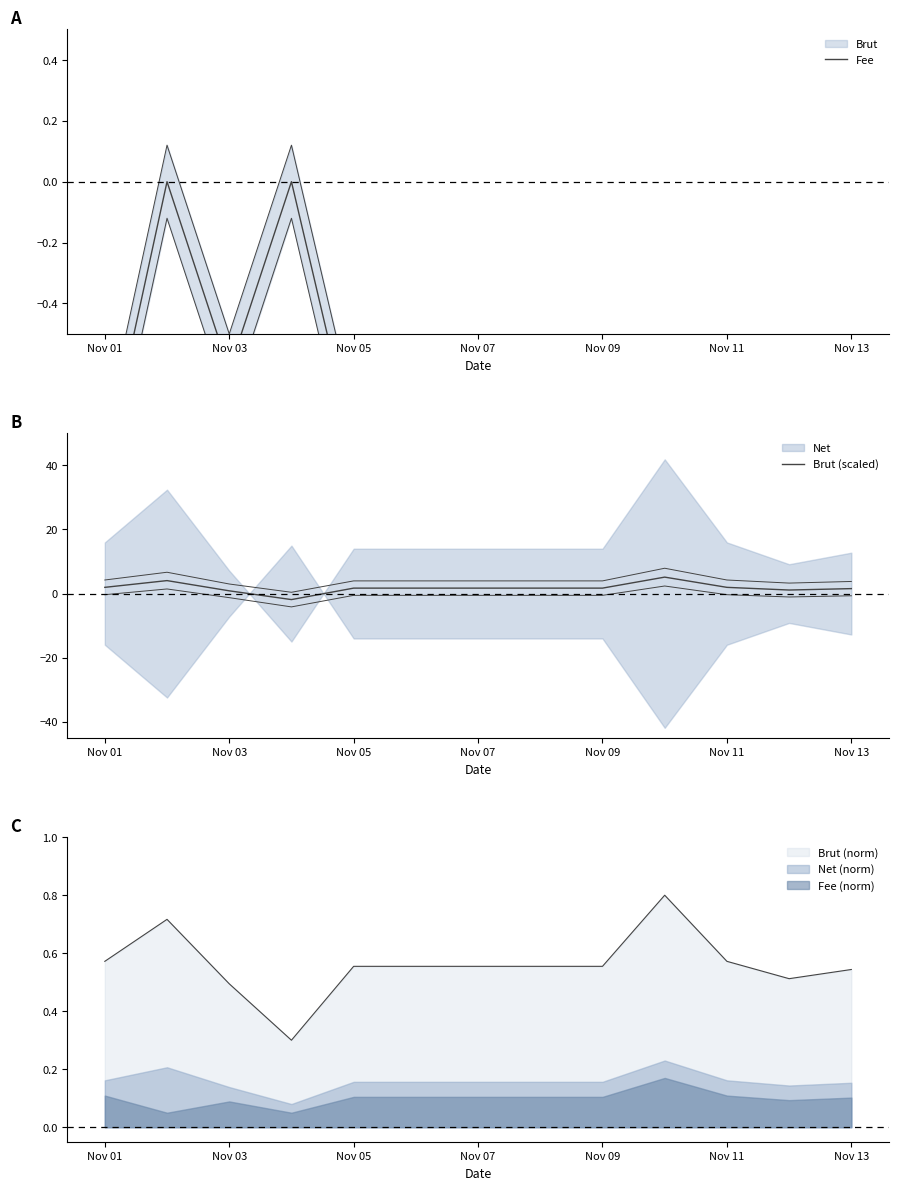

Where is the first local maximum for Fee?

Nov 03